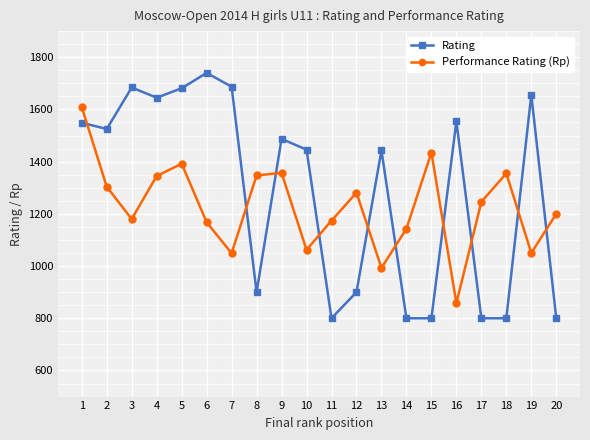

Which series has the widest spread of values?

Rating